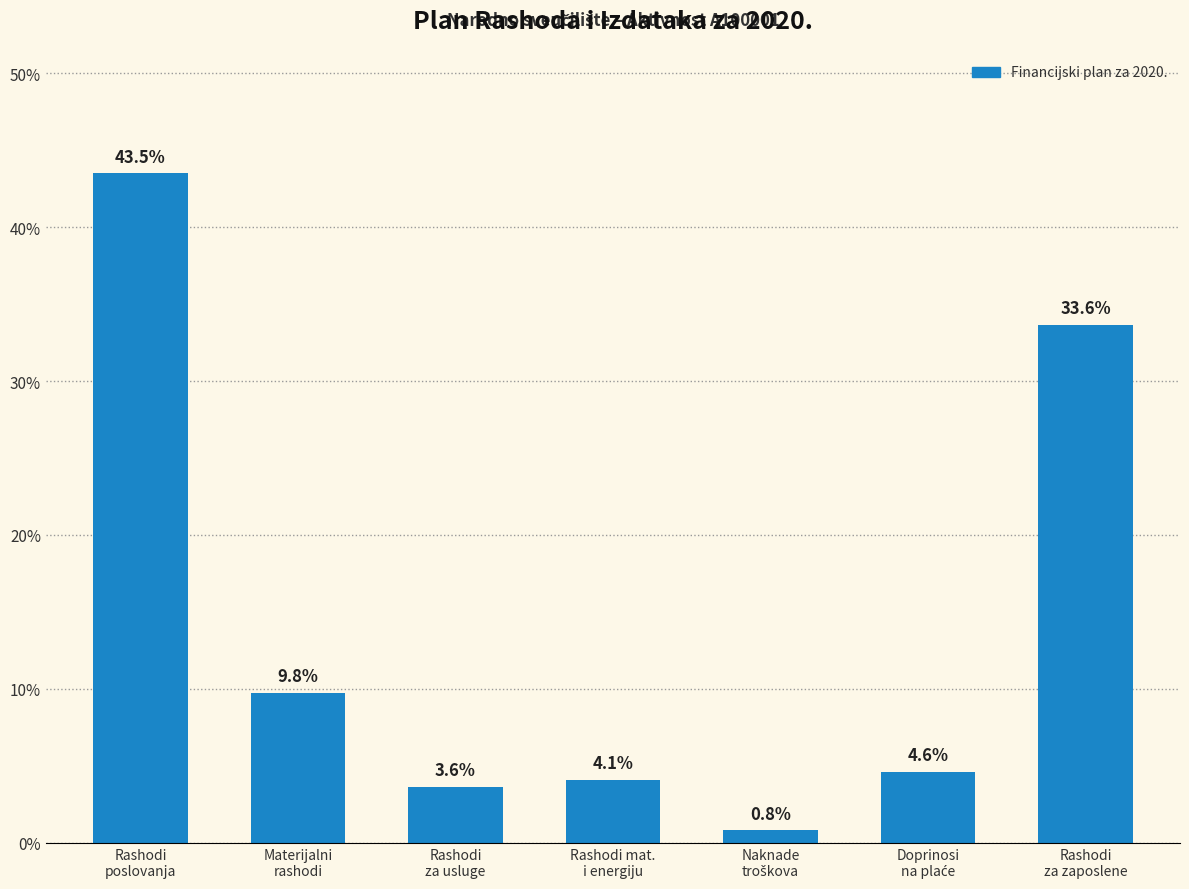

Are the bars horizontal?

No